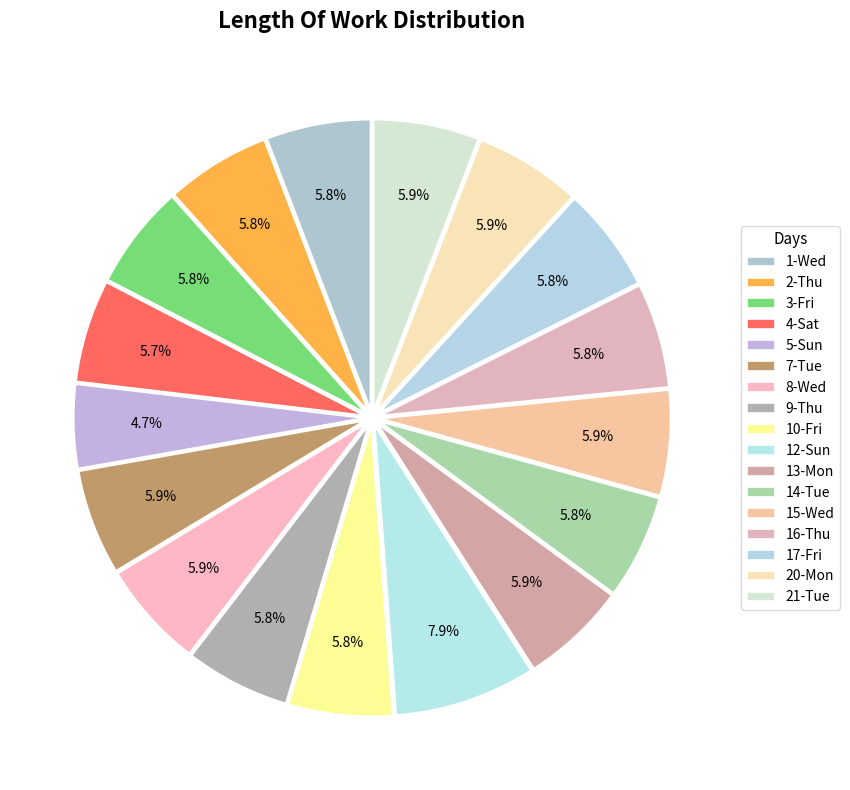

Combined, do 1-Wed and 8-Wed account for over 50%?

No